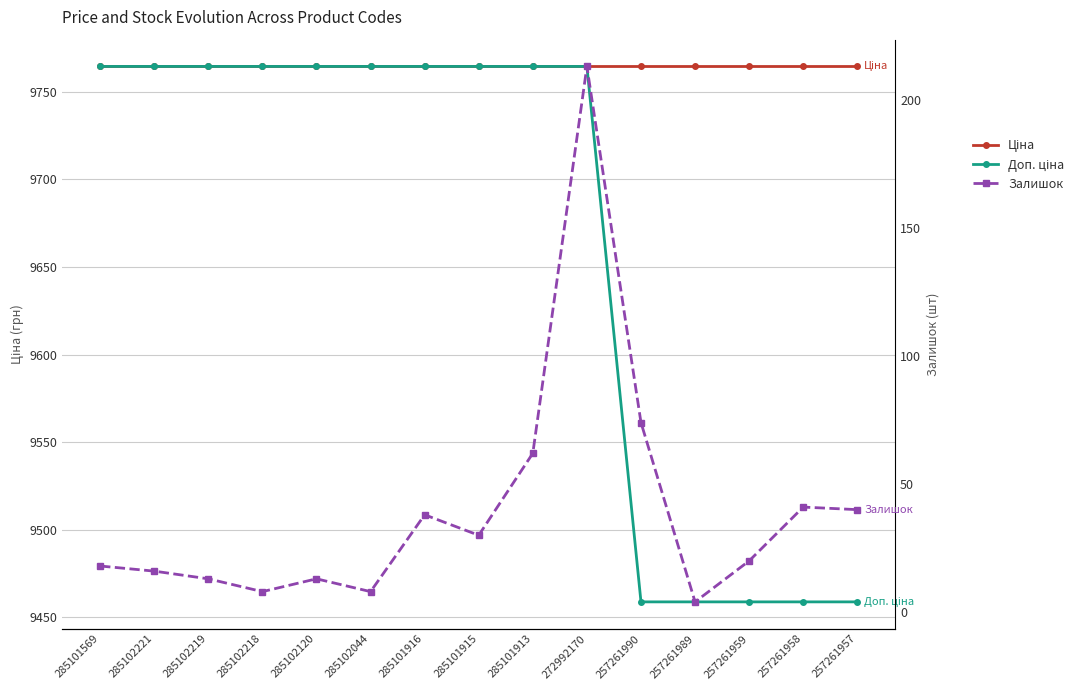

Does the chart have visible grid lines?

Yes